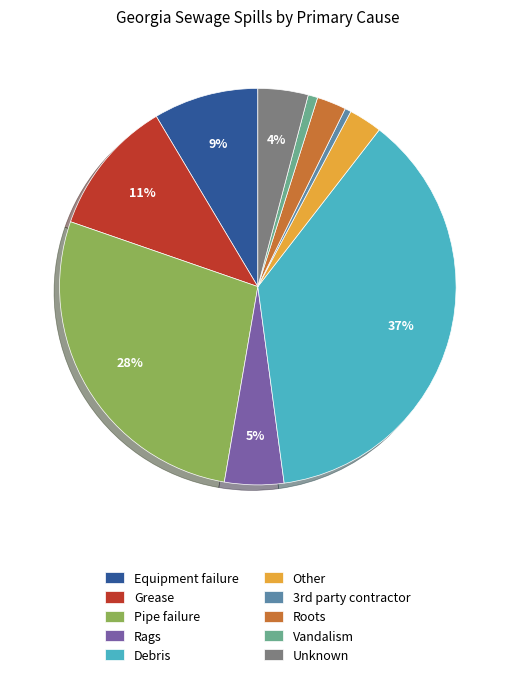

To the nearest percent, what is the average slice percentage?

10%